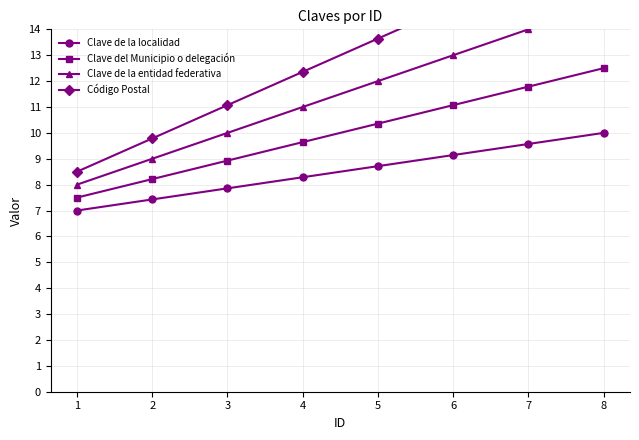

What is the average value of the Clave de la localidad series?

8.5